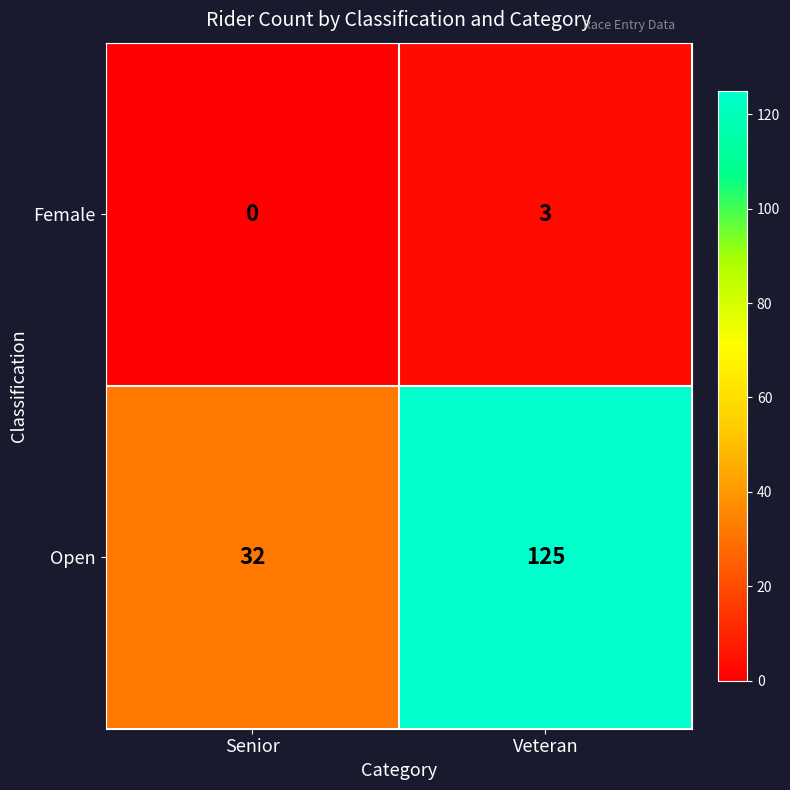

Where is Female nearest to the value 1?

Senior